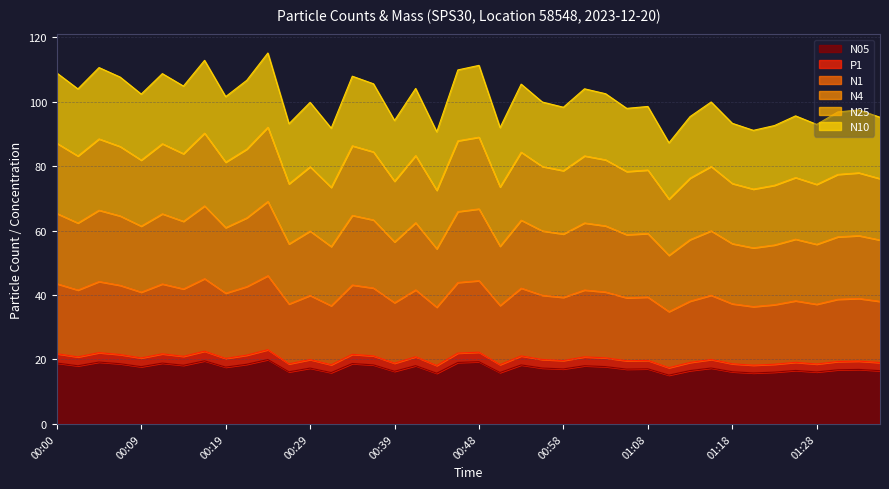

In N1, how many points are higher than both neighbors (excluding endpoints)?

14